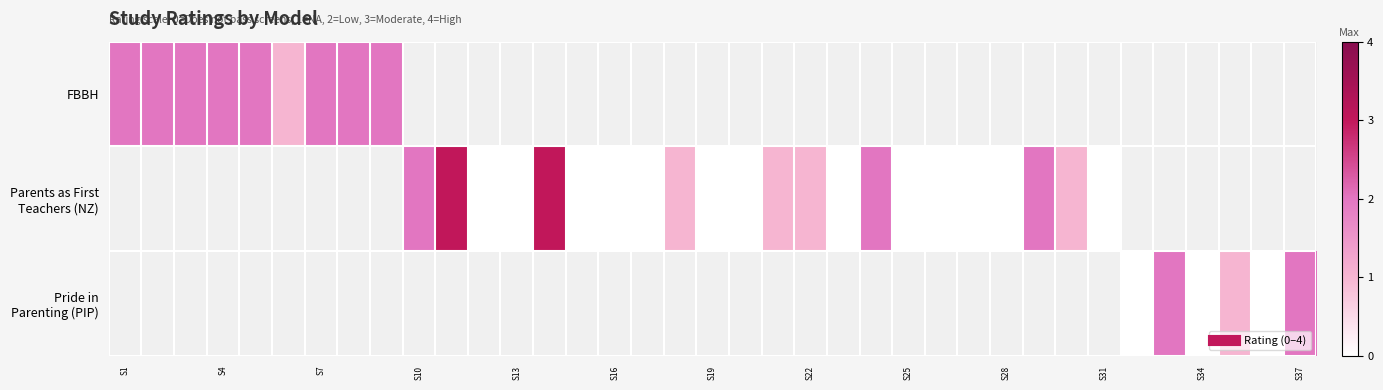

Rank the series by their maximum value, from lowest to highest.

row_0, row_1, row_2